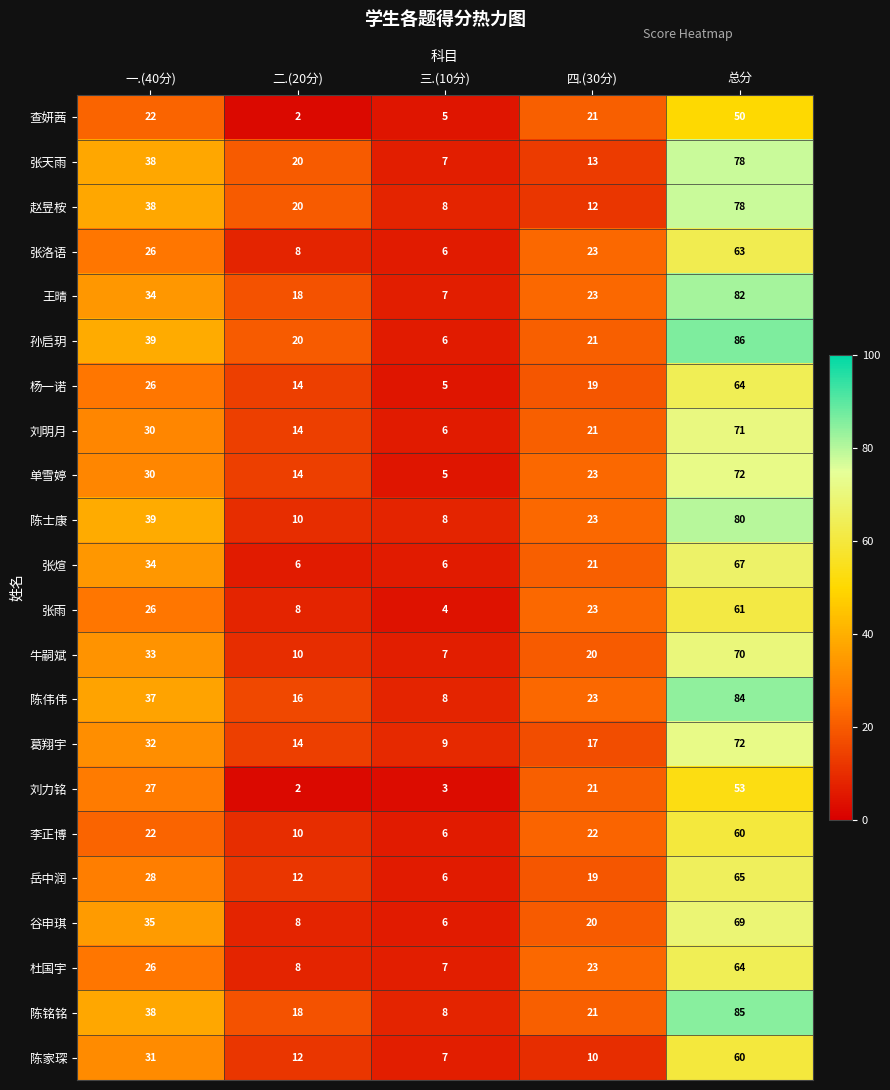

The 王晴 series shows 82 at 总分. True or false?

True